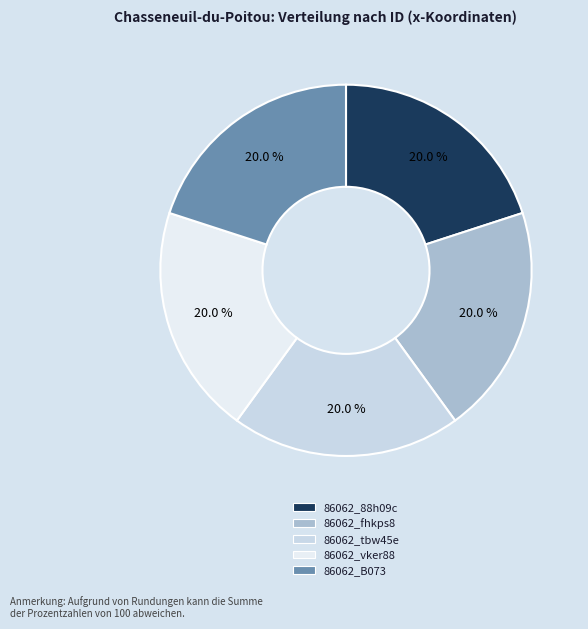

To the nearest percent, what percentage of the pie is 86062_fhkps8?

20%